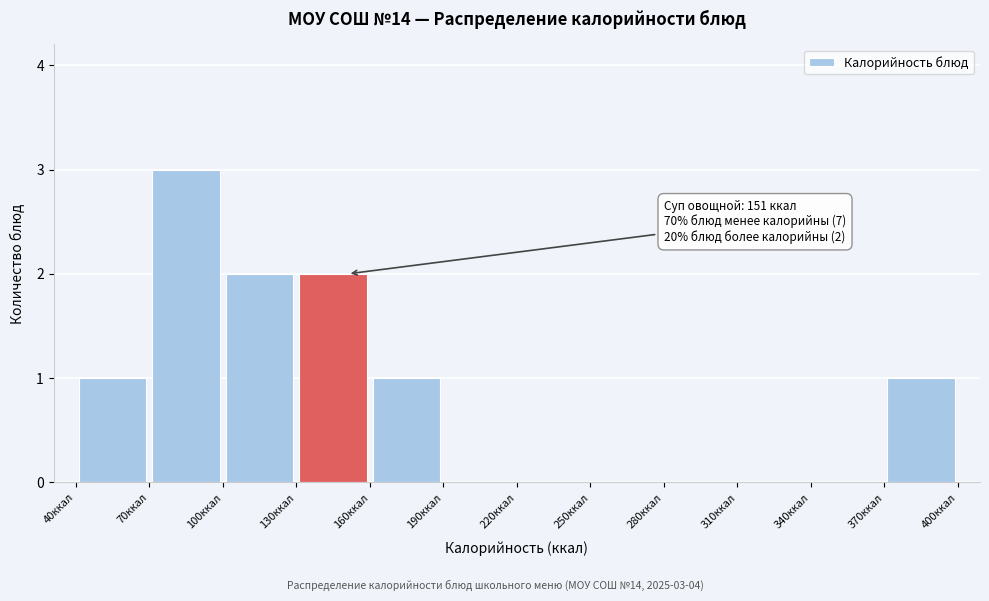

Which range on the x-axis has the tallest bar?

70 to 100